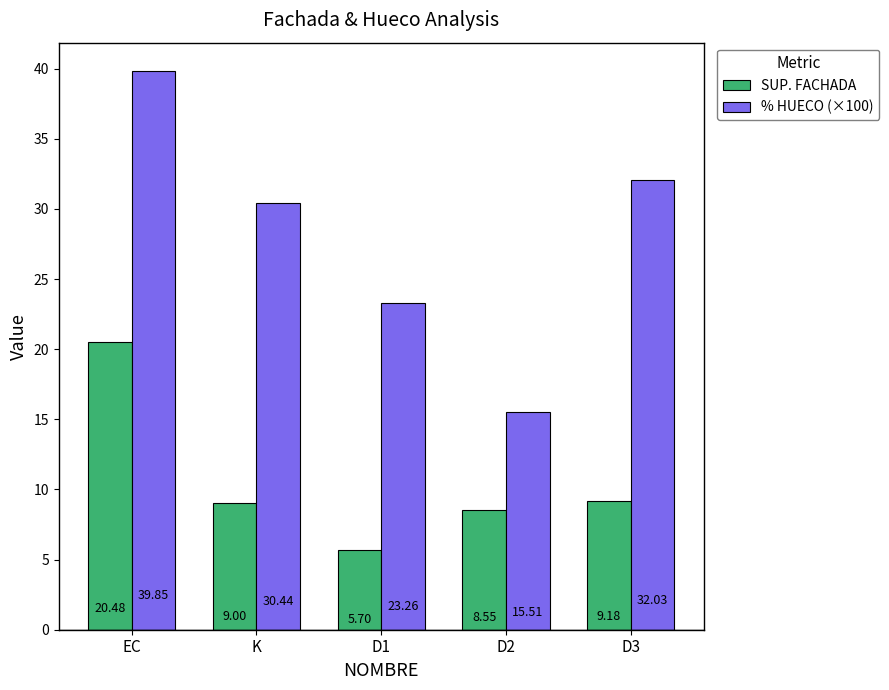

How many bars are there in total?

10